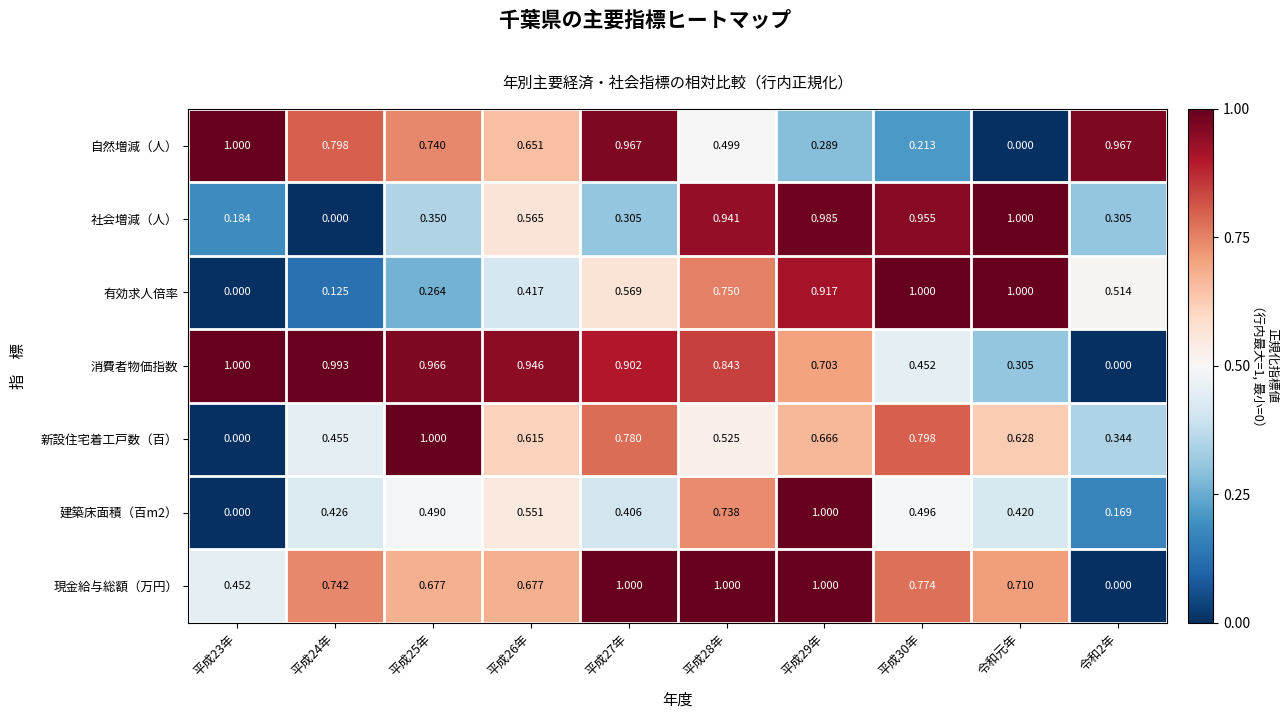

Which series has the largest total across all categories?

消費者物価指数